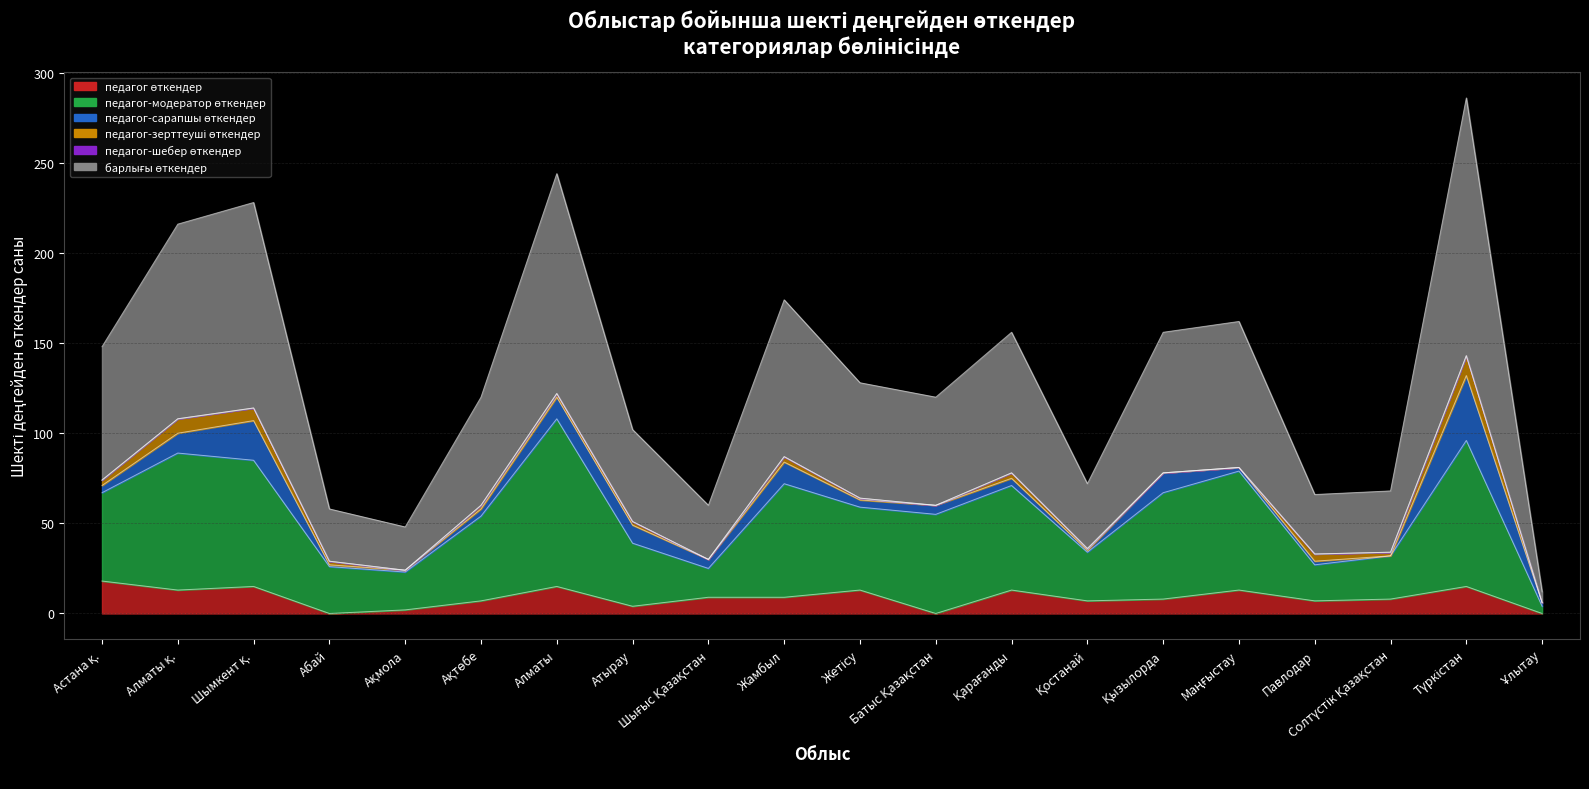

At which category is the sum across all series the highest?

Түркістан